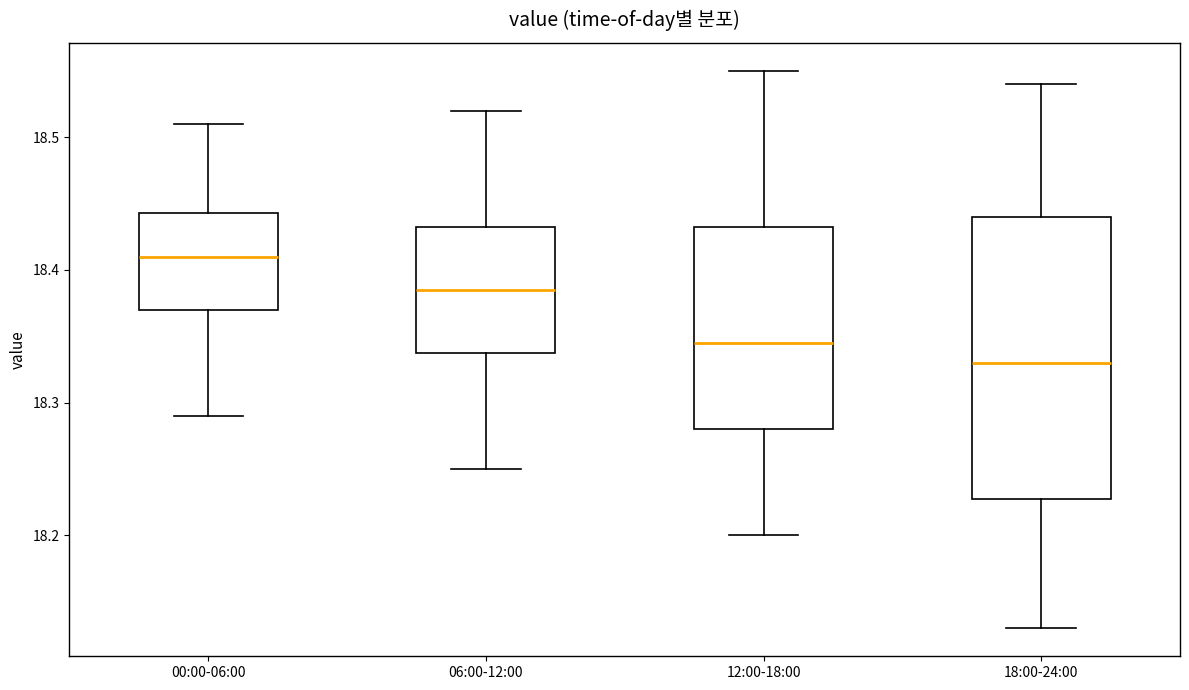

Reading left to right, transcribe this box plot: for each box, give where its median line is, the range the box spans, and where its two whiskers end, as read against the y-axis. The values are not printed on the chart, so give them approximately, as read against the axis.

00:00-06:00: median 18.41, box 18.37 to 18.44, whiskers 18.29 to 18.51
06:00-12:00: median 18.39, box 18.34 to 18.43, whiskers 18.25 to 18.52
12:00-18:00: median 18.35, box 18.28 to 18.43, whiskers 18.20 to 18.55
18:00-24:00: median 18.33, box 18.23 to 18.44, whiskers 18.13 to 18.54